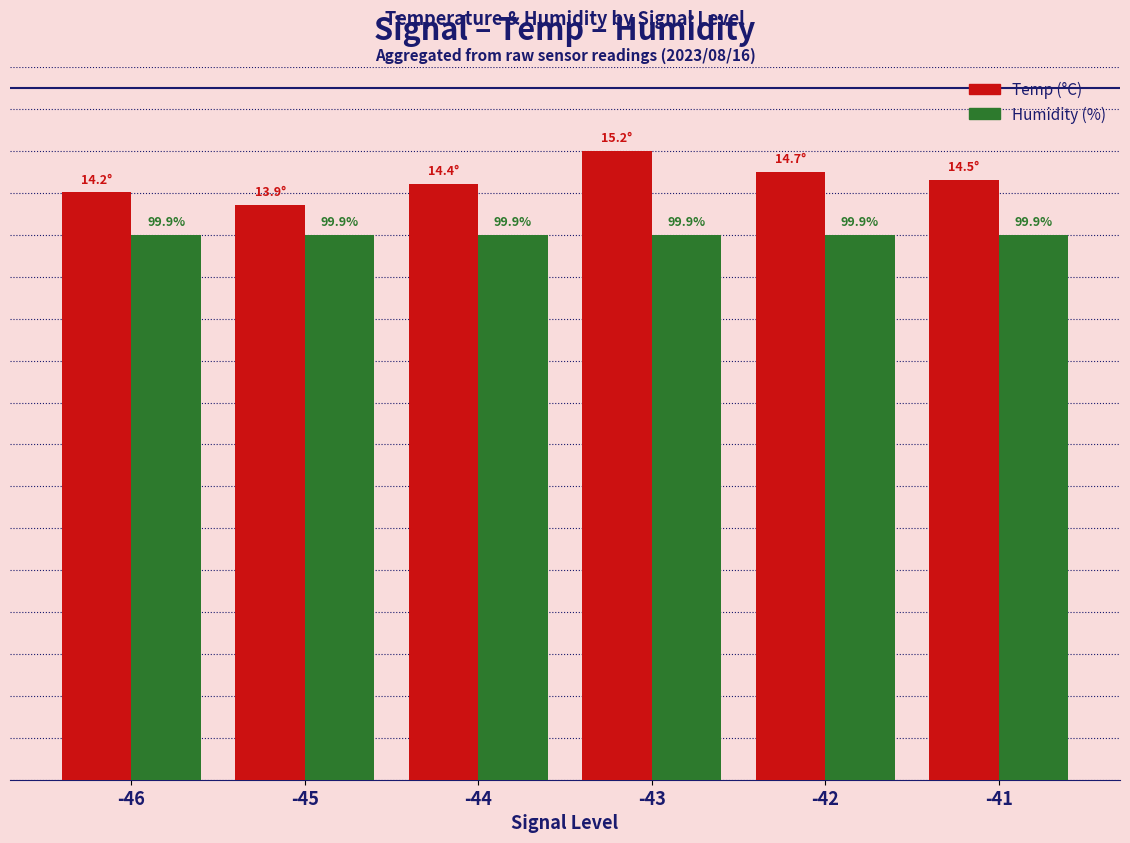

What is the total value across all series at -42?

27.5